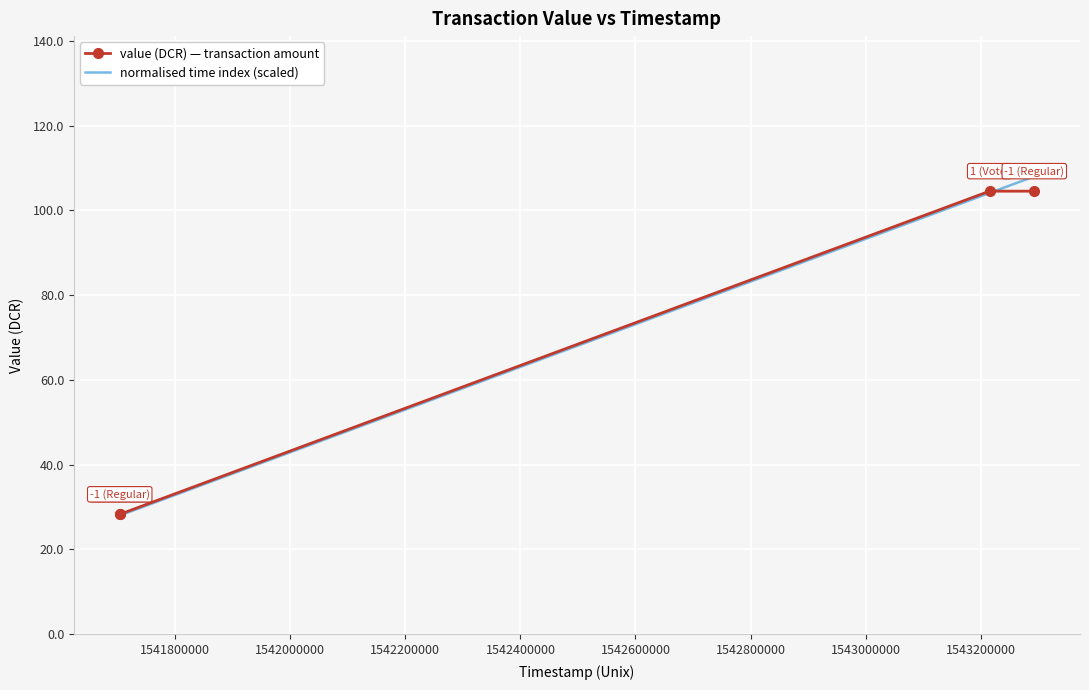

What is the maximum value for normalised time index (scaled)?

108.0